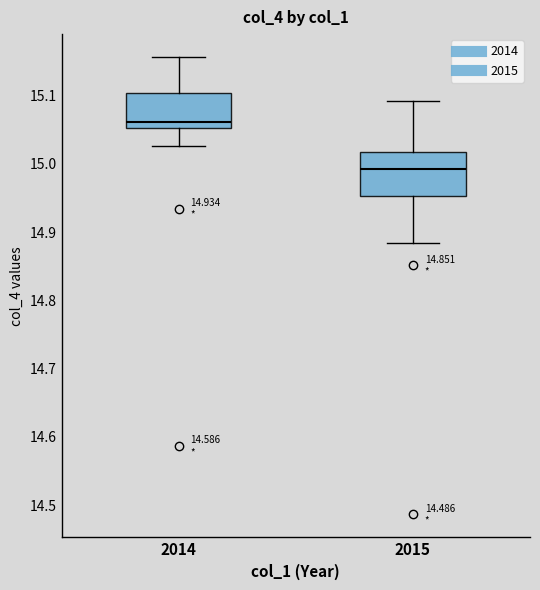

Which box has the lowest median line?

2015